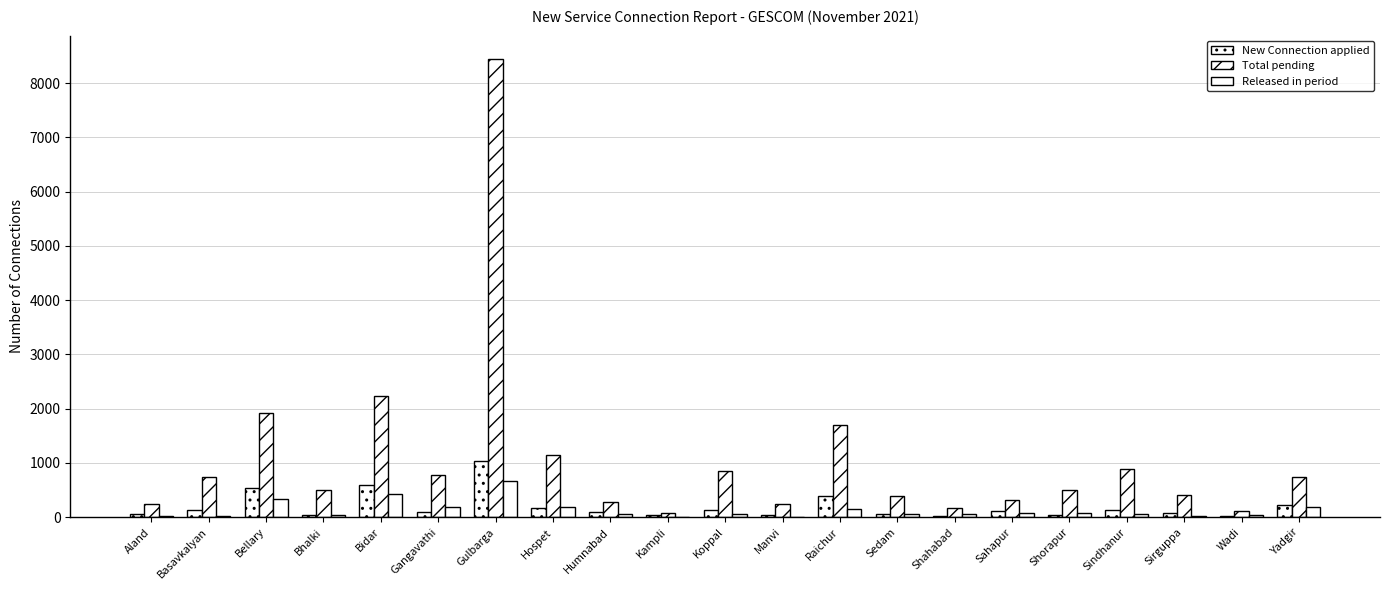

At which label is Released in period closest to 335?

Bellary